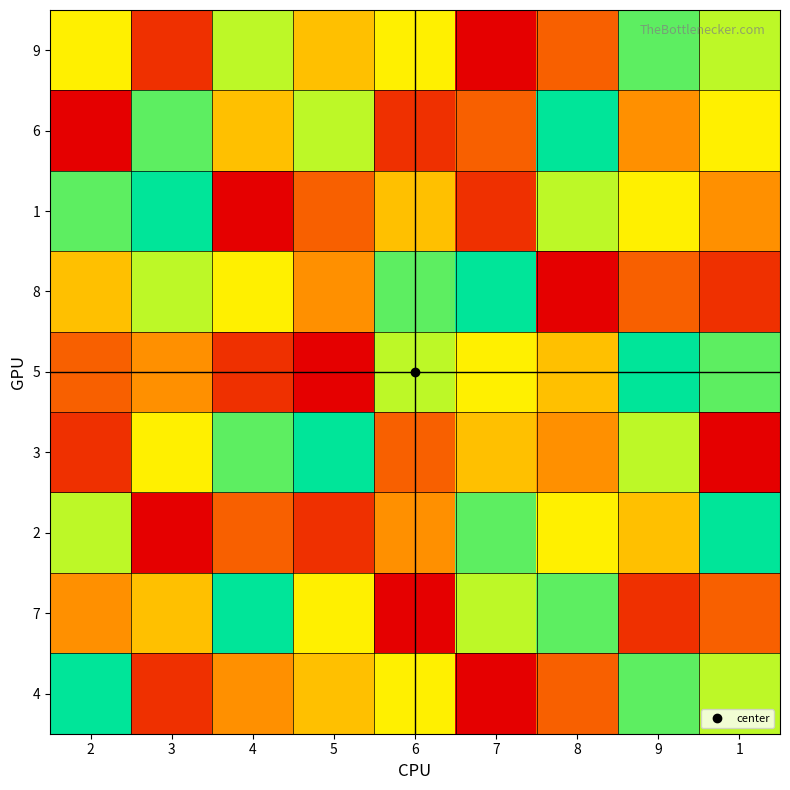

At how many categories does at least one series exceed 8?

8